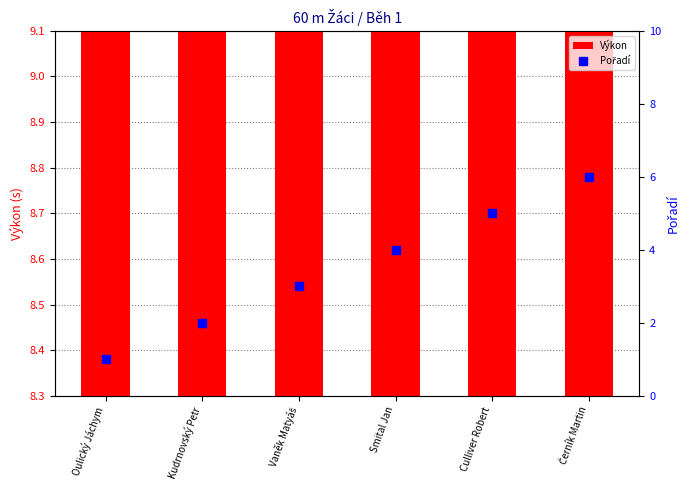

What is the sum of all Výkon values?

52.6